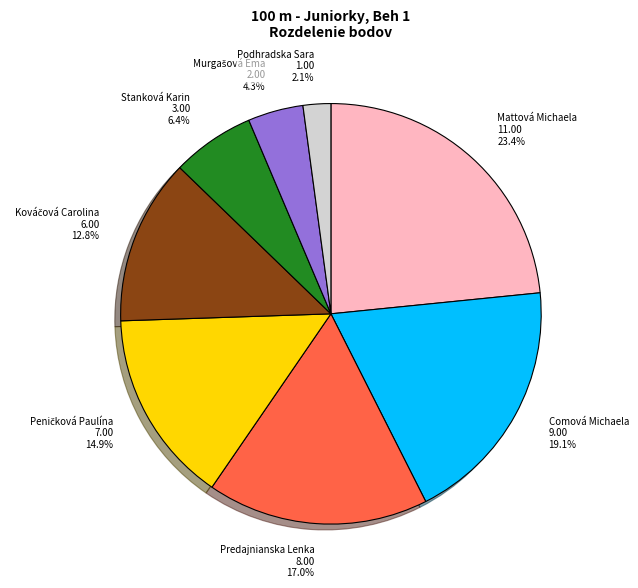

What is the largest slice in the pie chart?

Mattová Michaela